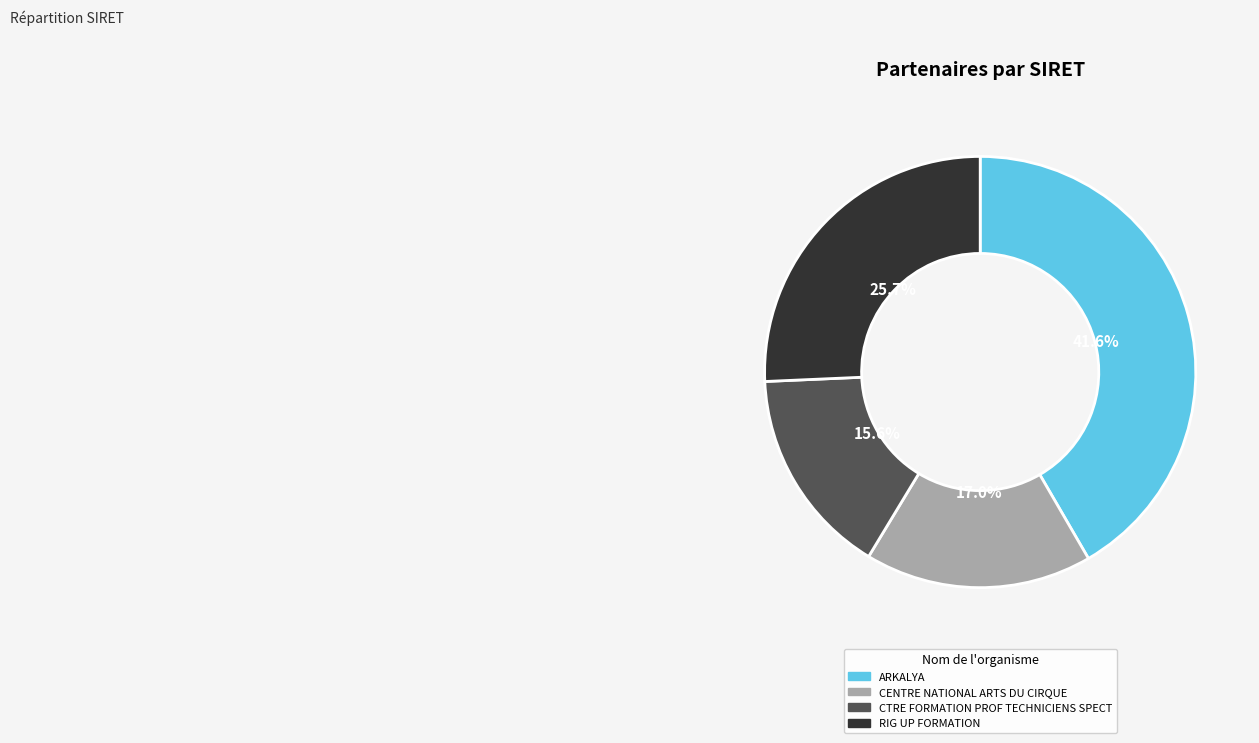

To the nearest percent, what is the difference between the largest and smallest slice percentages?

26%